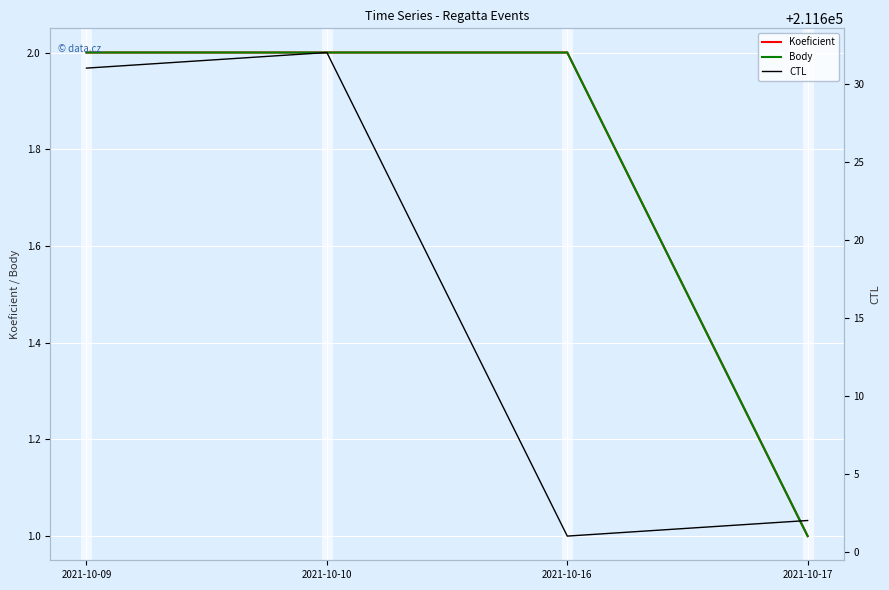

Reading right to left, transcribe all the data shown in this chart.

Koeficient: 1	2	2	2
Body: 1	2	2	2
CTL: 211602	211601	211632	211631